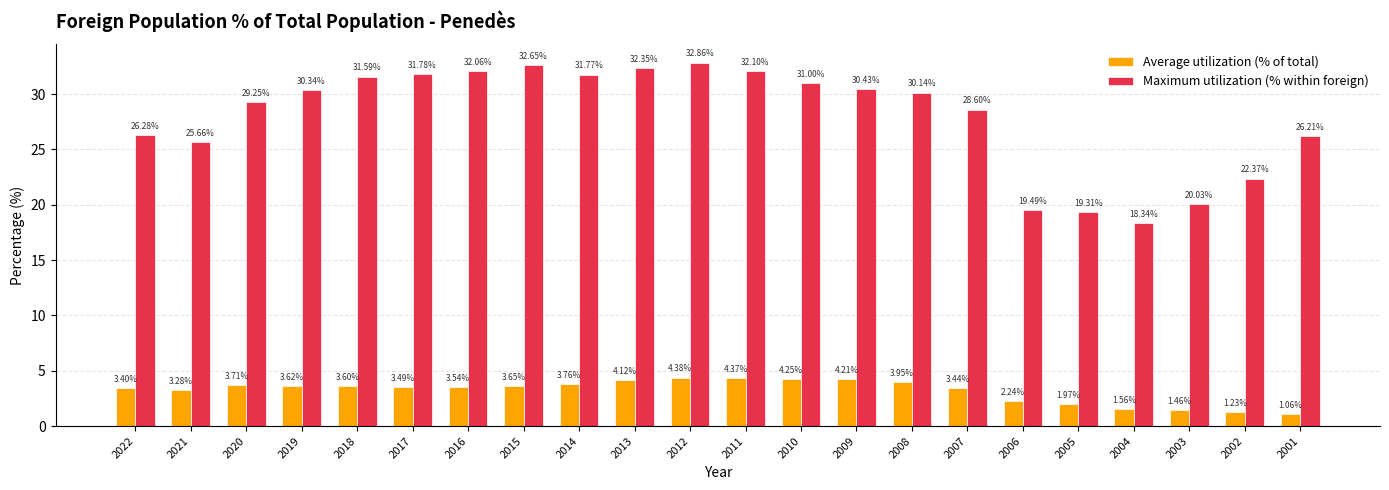

The Average utilization (% of total) series shows 4.2 at 2009. True or false?

True